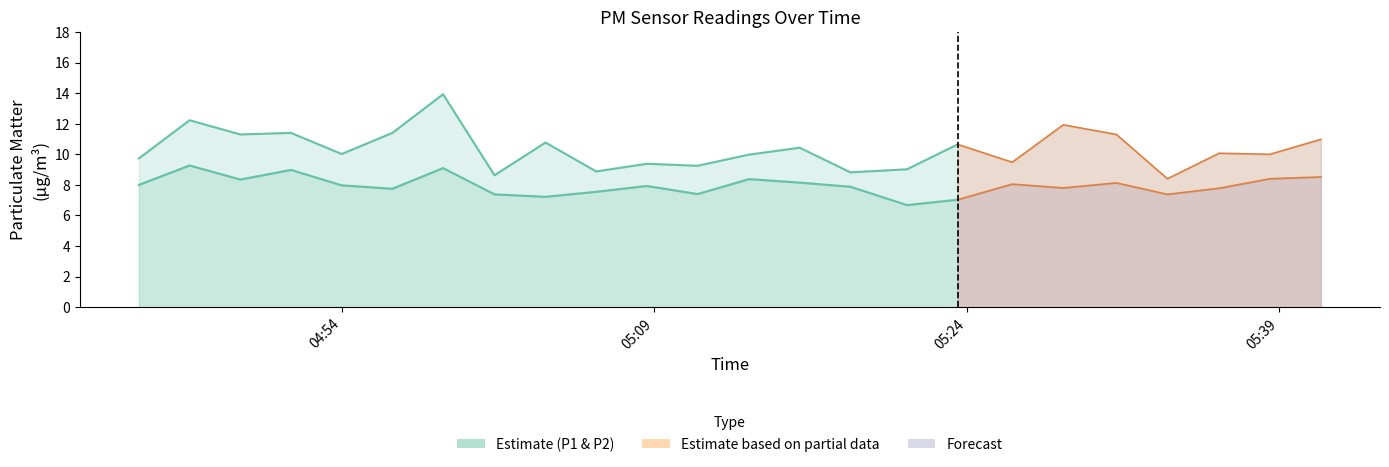

Is it true that P1 equals 9.4 at 2022-08-30T05:08:39?

True